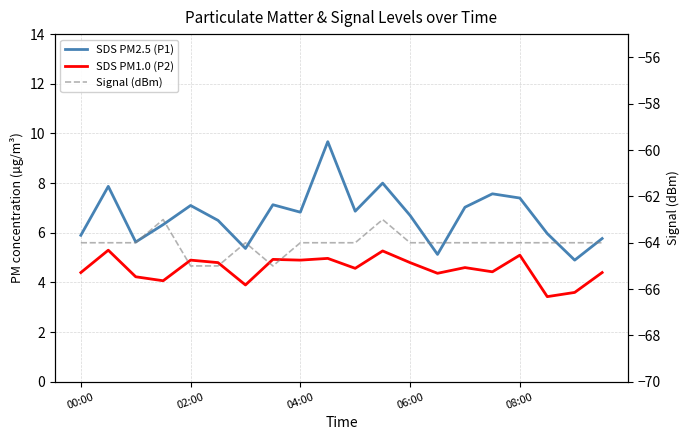

At which category is the sum across all series the highest?

9